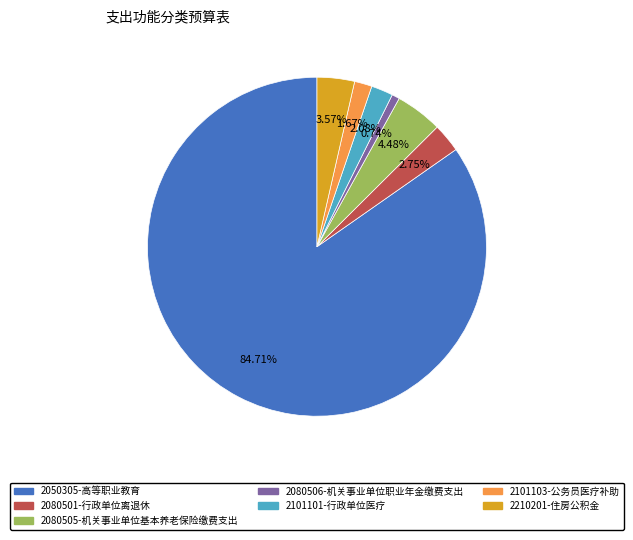

Which category has the biggest portion of the pie?

2050305-高等职业教育